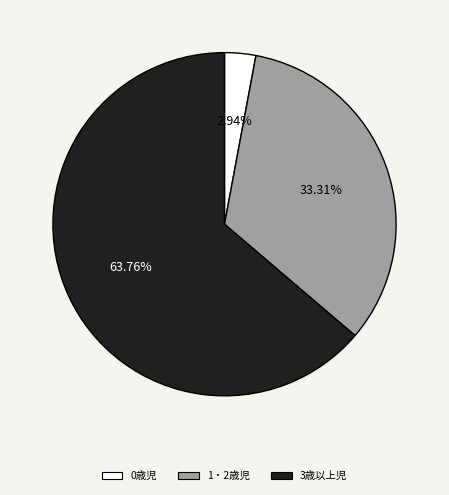

What is the ratio of the value at 1・2歳児 to the value at 0歳児?

11.3